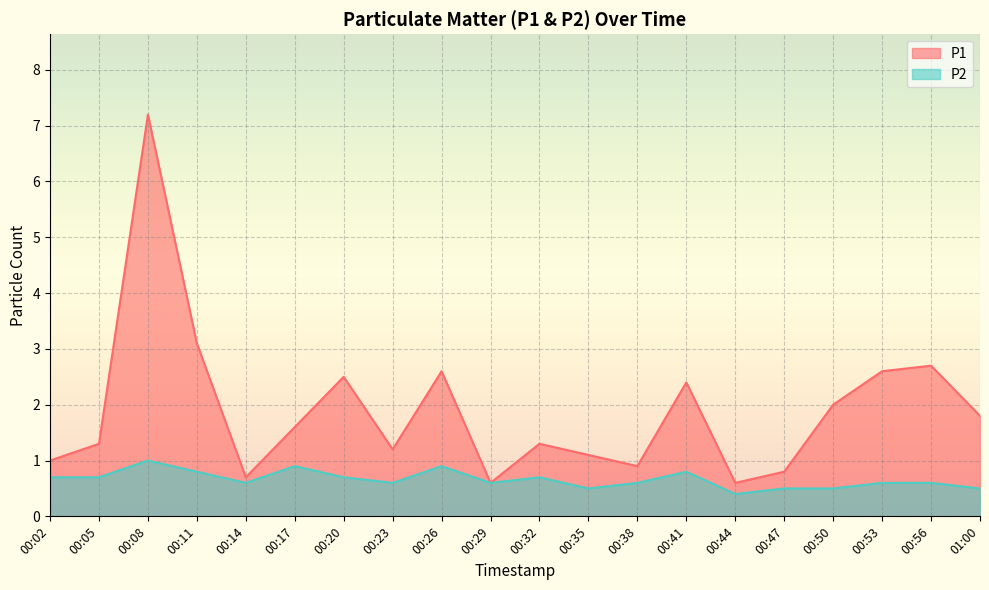

At which category is the sum across all series the highest?

00:08